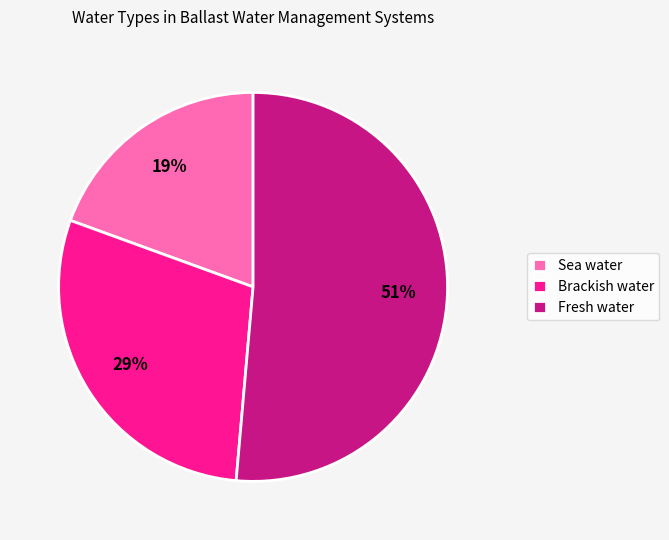

What percentage is the Sea water slice, to the nearest percent?

19%